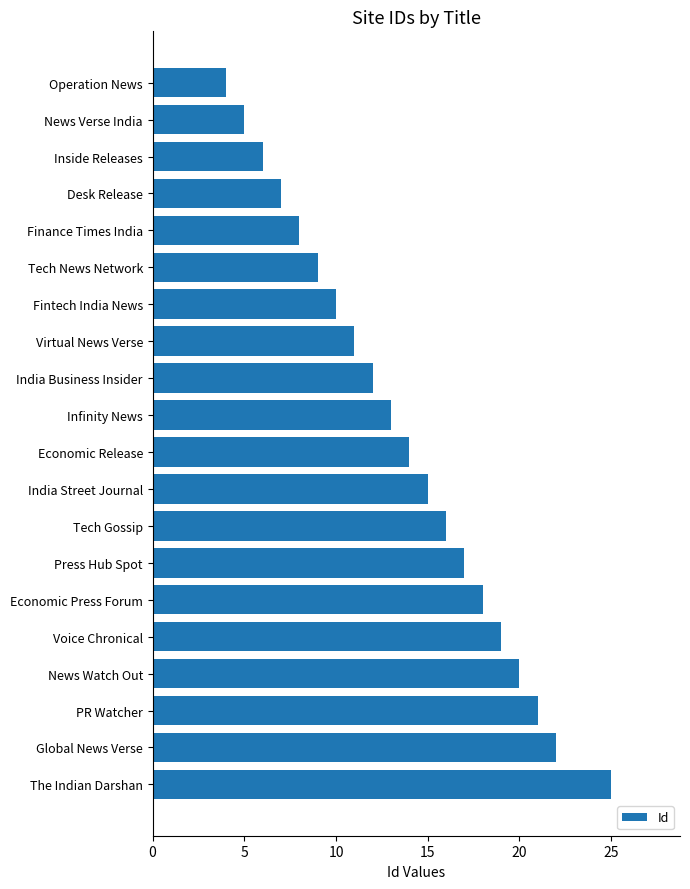

What is the sum of all values?

272